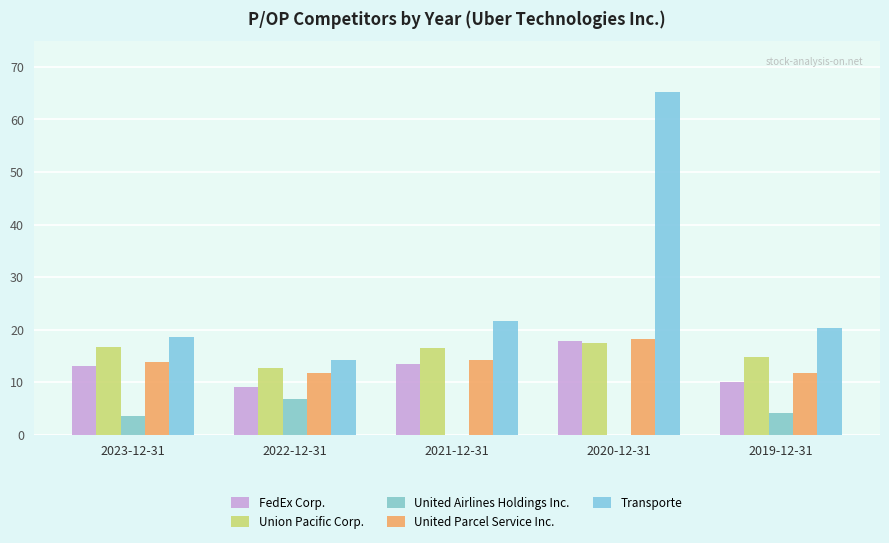

What is the difference between the second highest and second lowest values in the United Airlines Holdings Inc. series?

4.1